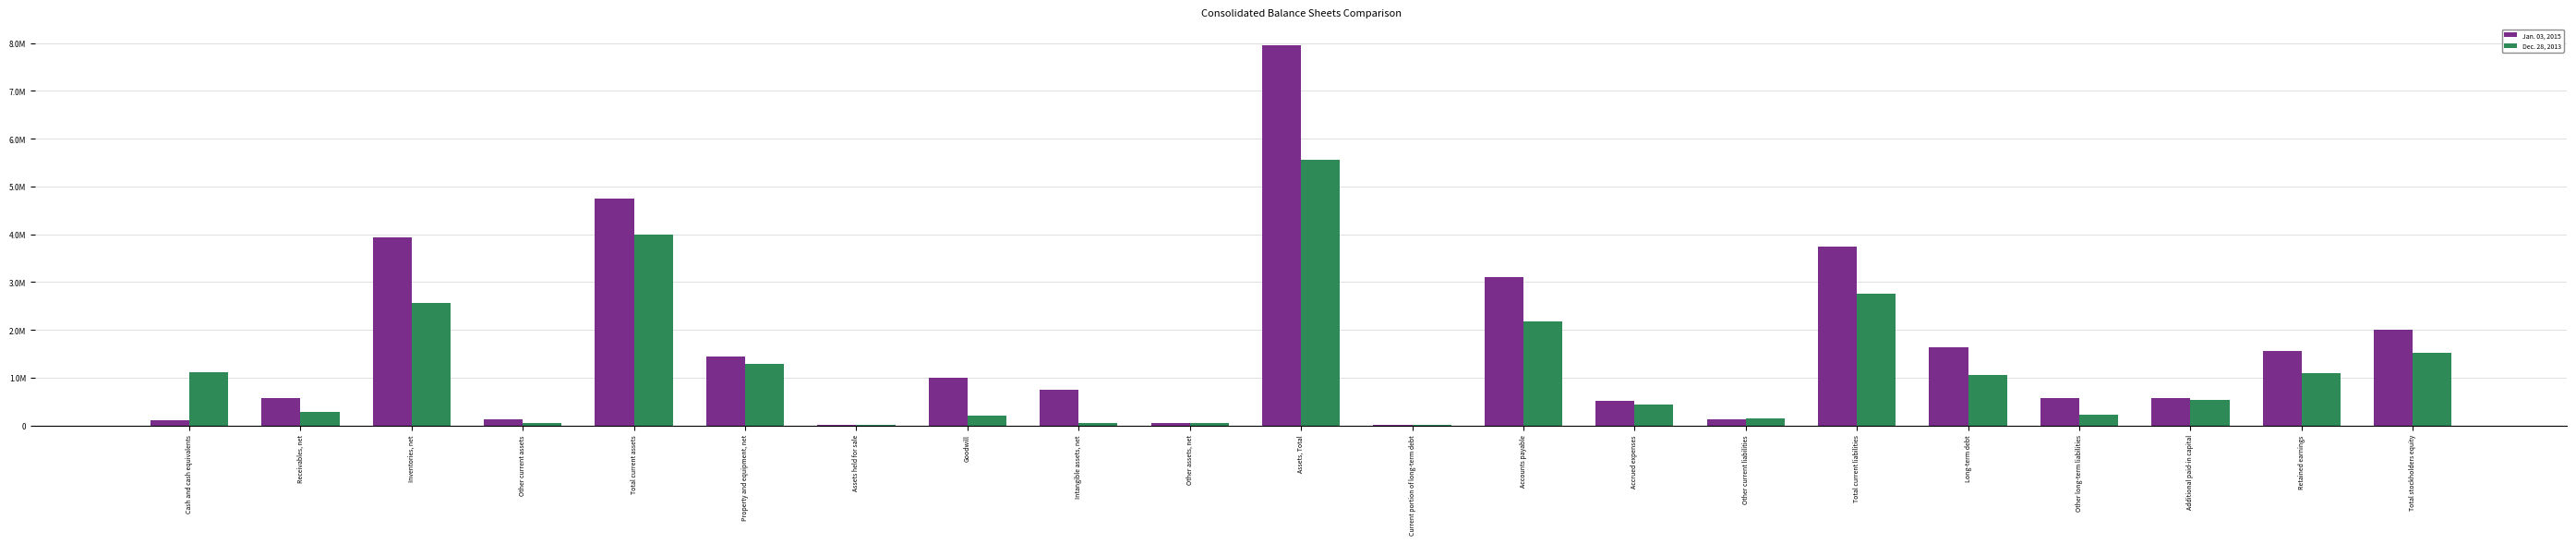

What are all the series names shown in the legend?

Jan. 03, 2015, Dec. 28, 2013